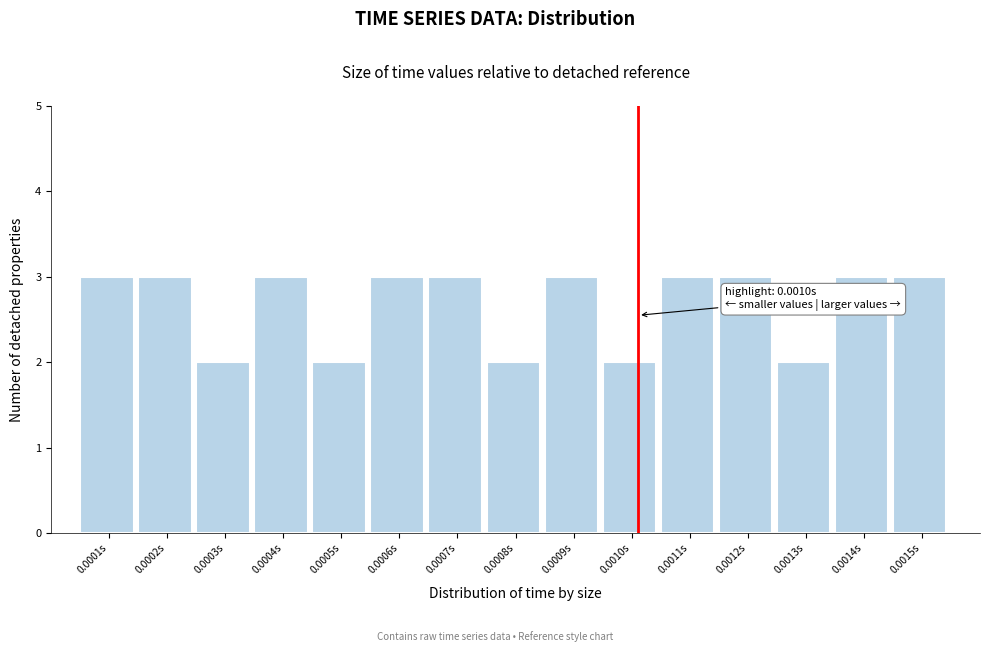

Reading right to left, transcribe all the data shown in this chart.

0.0015s=3	0.0014s=3	0.0013s=2	0.0012s=3	0.0011s=3	0.0010s=2	0.0009s=3	0.0008s=2	0.0007s=3	0.0006s=3	0.0005s=2	0.0004s=3	0.0003s=2	0.0002s=3	0.0001s=3